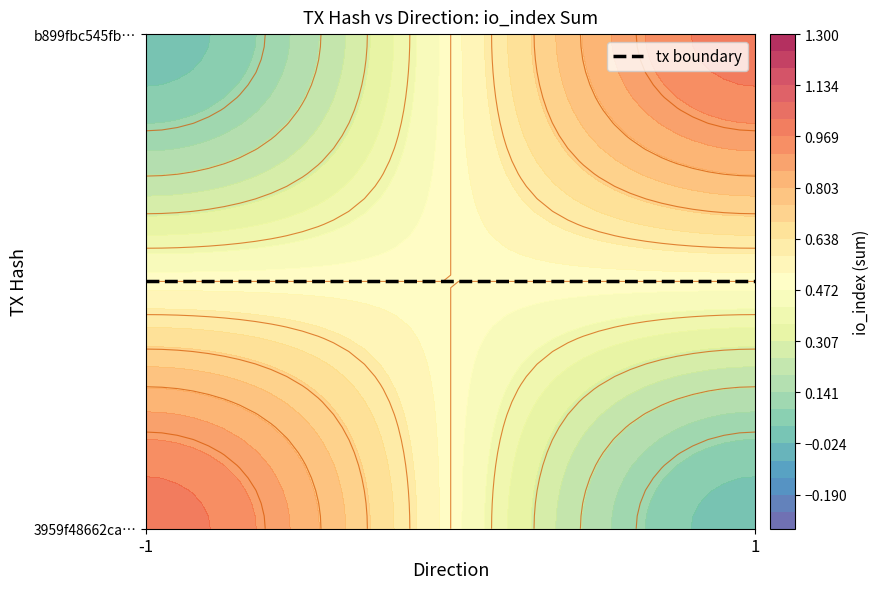

Which series has the largest range (max minus min)?

3959f48662ca3ac2dba34dddd26481ac2485703